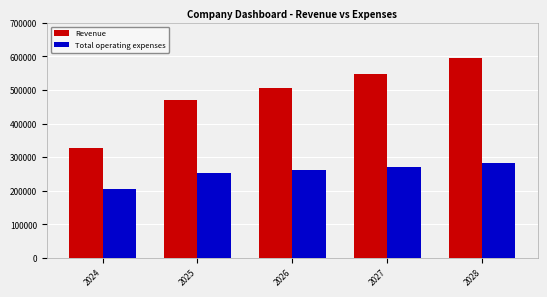

What is the lowest value of the Total operating expenses series?

206269.6